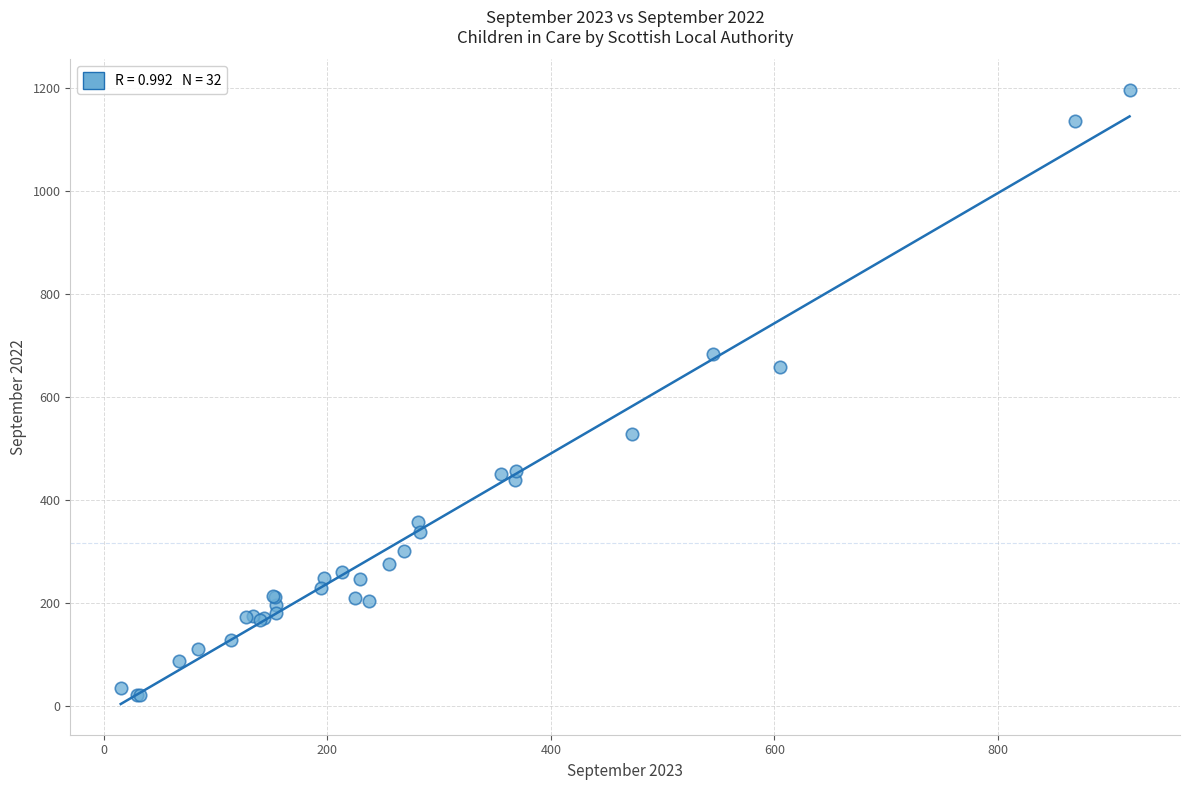

What Y value in the scatter plot is closest to 609?

659